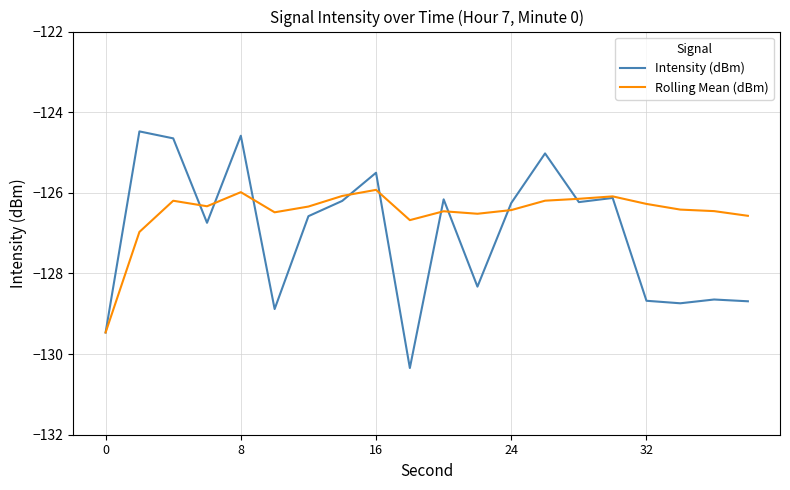

Which series has the widest spread of values?

Intensity (dBm)